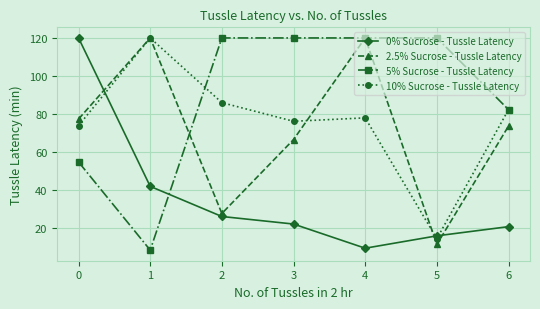

Is it true that 2.5% Sucrose - Tussle Latency equals 120.0 at 4?

True